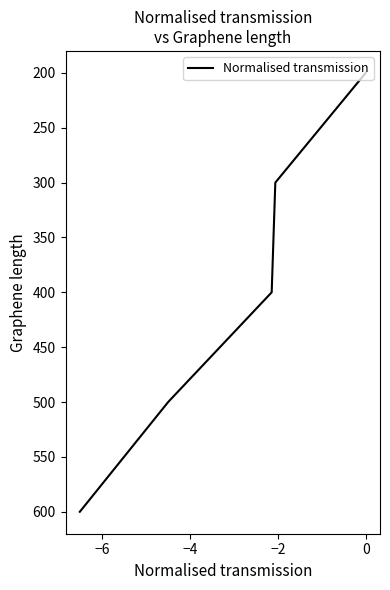

The chart shows a value of 345 at −2. True or false?

False